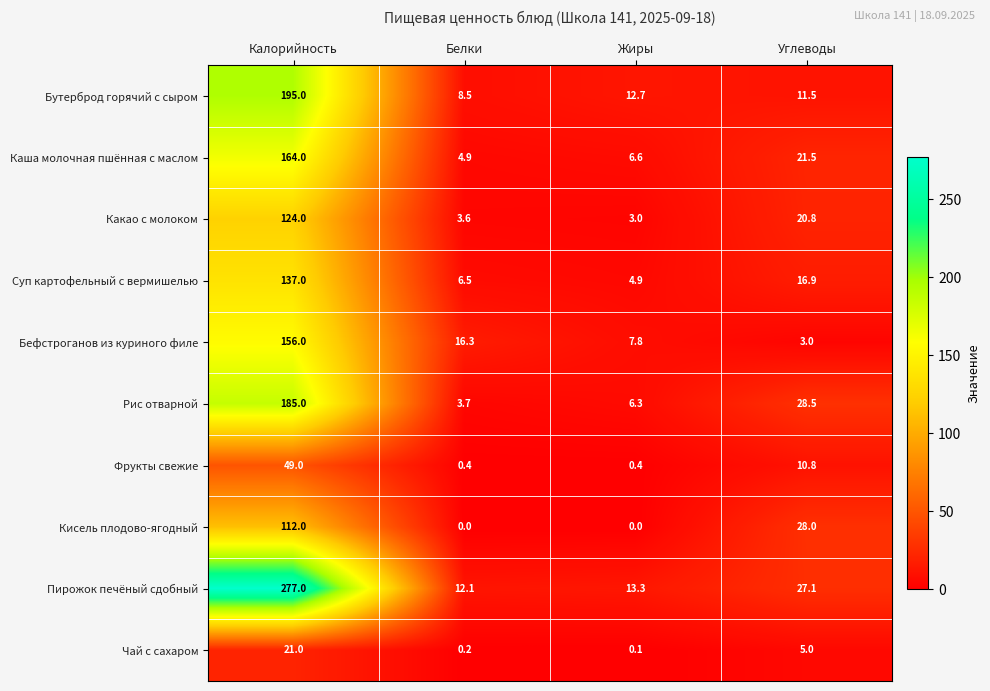

True or false: Каша молочная пшённая с маслом has a value of 10.3 at Жиры.

False